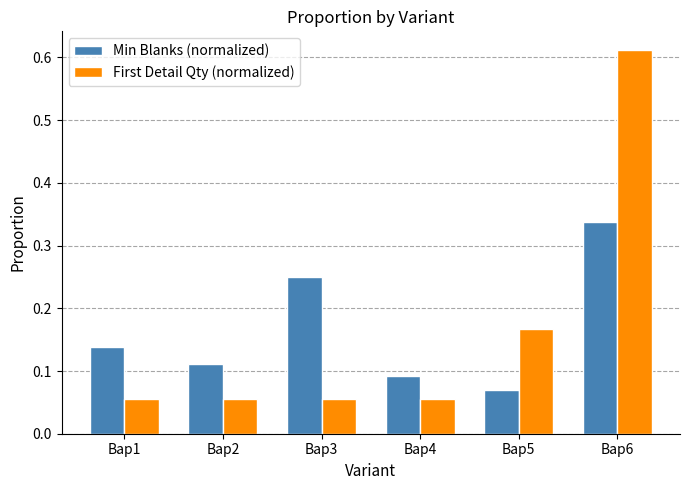

At which category is the sum across all series the highest?

Вар6